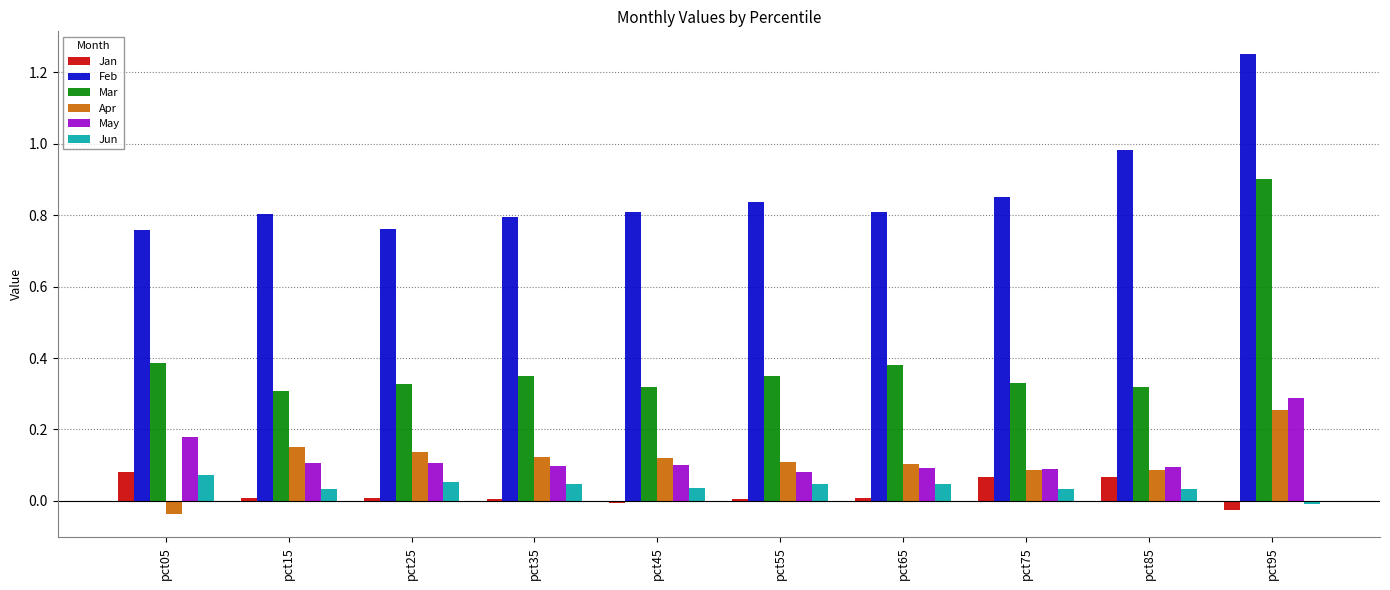

Is the value of Apr at pct25 greater than the value of Feb at pct25?

No